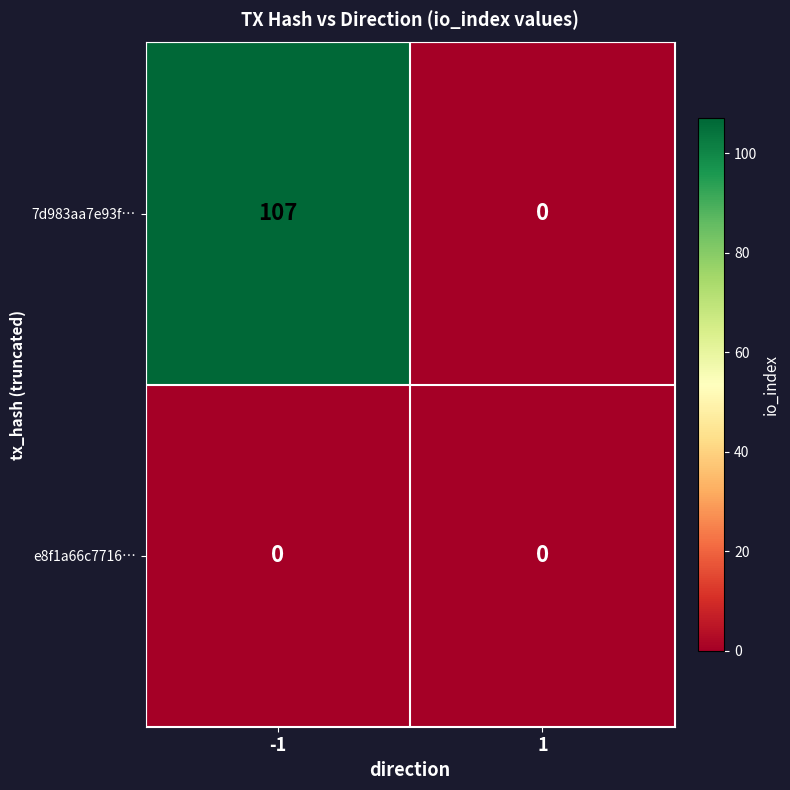

Reading left to right, extract all data points from this chart.

7d983aa7e93f…: -1=107	1=0
e8f1a66c7716…: -1=0	1=0